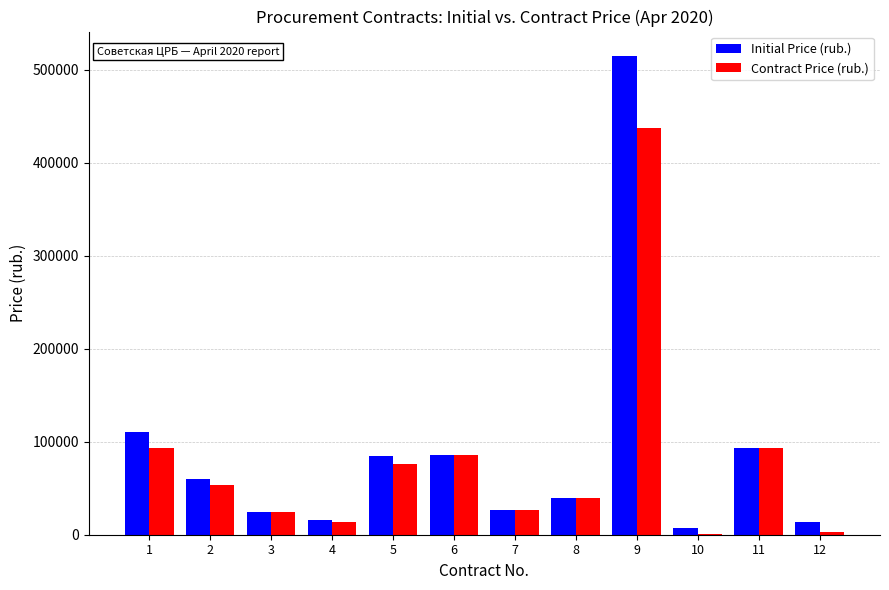

Is it true that Initial Price (rub.) equals 85400.0 at 6?

True